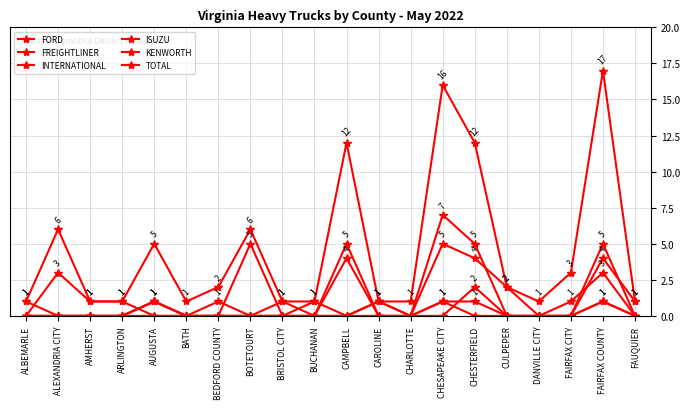

How many KENWORTH values are between 0 and 1?

19